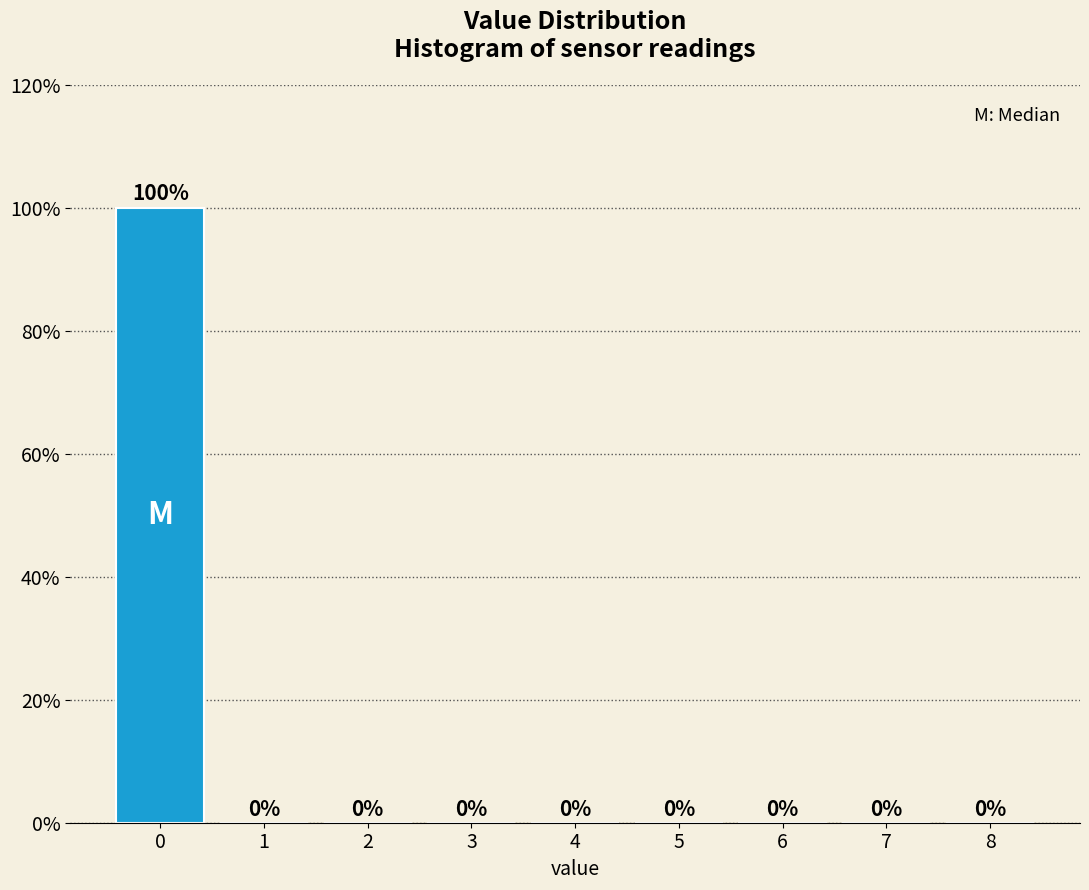

Reading right to left, list all the values displayed in this chart.

8=0	7=0	6=0	5=0	4=0	3=0	2=0	1=0	0=100